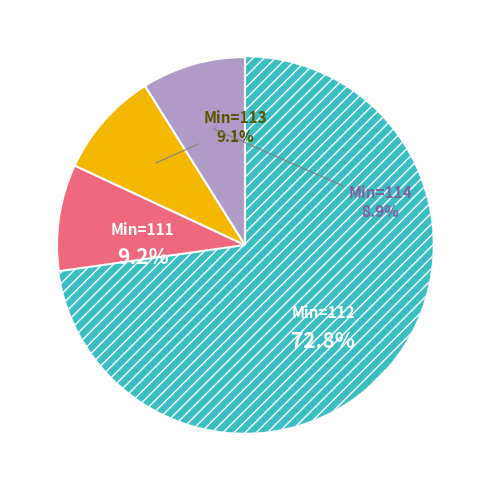

Count the number of slices in the pie.

4